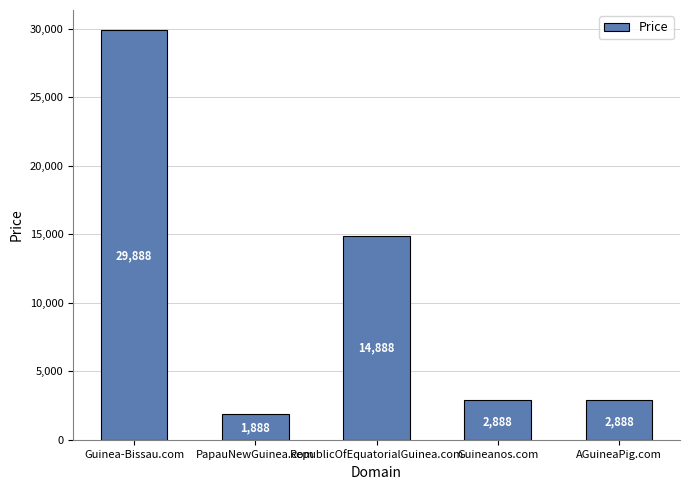

Reading left to right, list all the values displayed in this chart.

Guinea-Bissau.com=29888	PapauNewGuinea.com=1888	RepublicOfEquatorialGuinea.com=14888	Guineanos.com=2888	AGuineaPig.com=2888